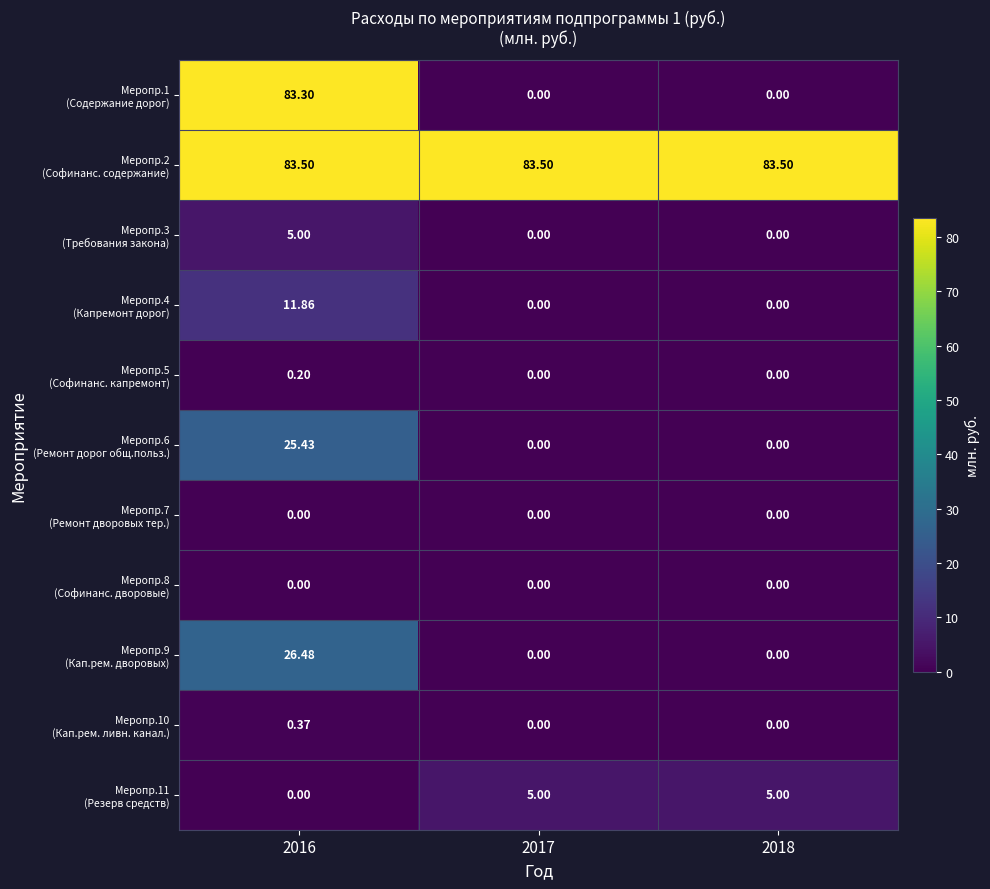

Which label corresponds to the largest value in the chart?

2016